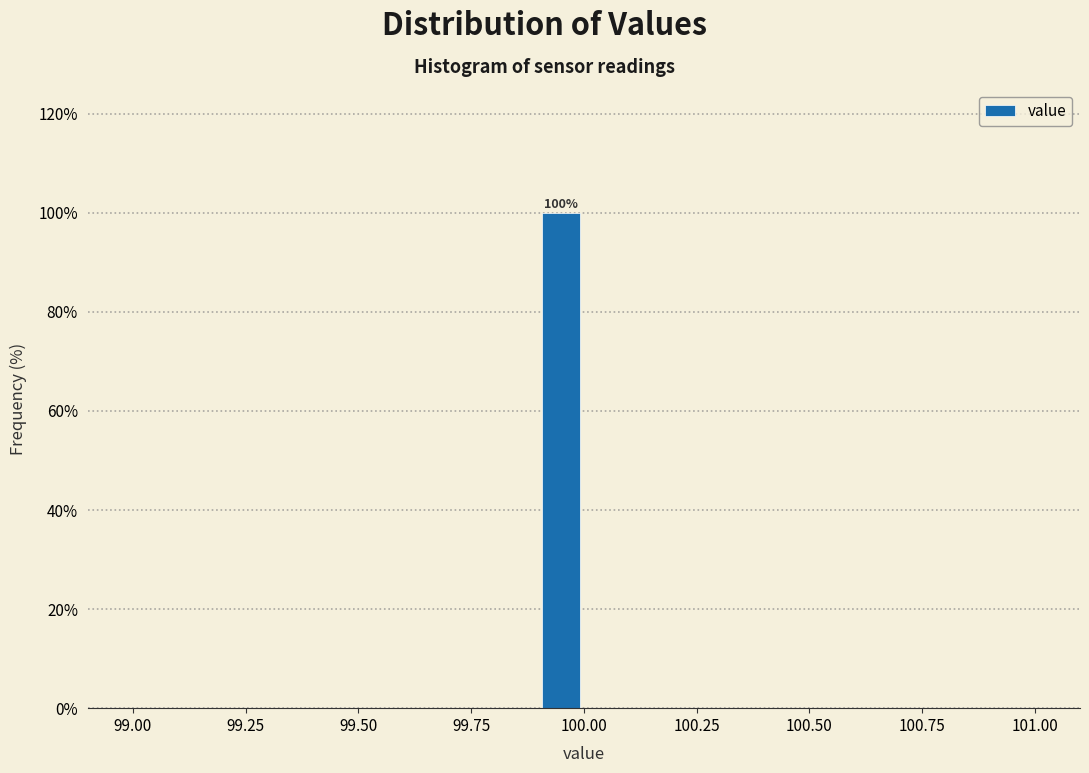

Around what value on the x-axis is the tallest bar? Give the approximate position of its centre, as read against the axis.

99.95